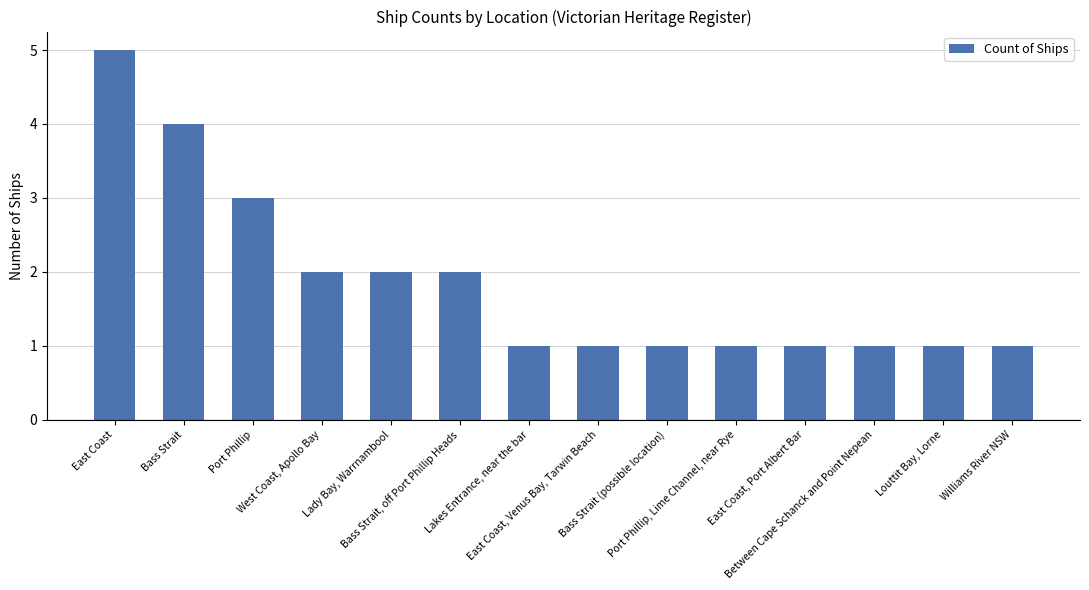

What position from the left is Williams River NSW?

14